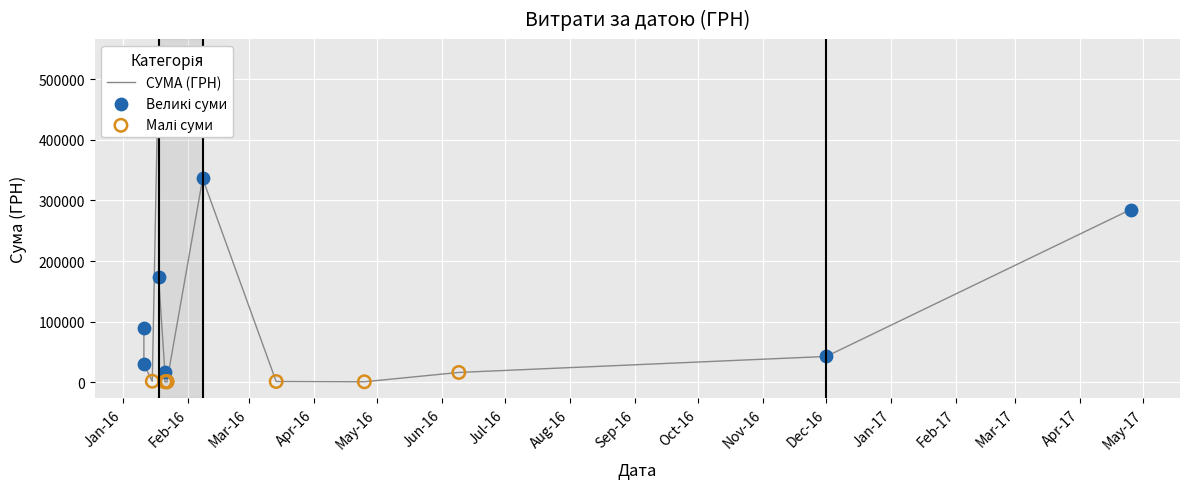

What is the change in value from 25.04.2016 to 11.01.2016?

+28578.0